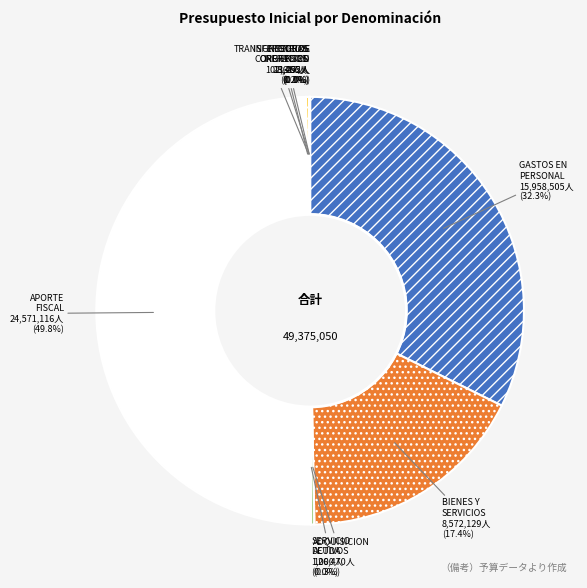

Which slice is the largest?

APORTE FISCAL